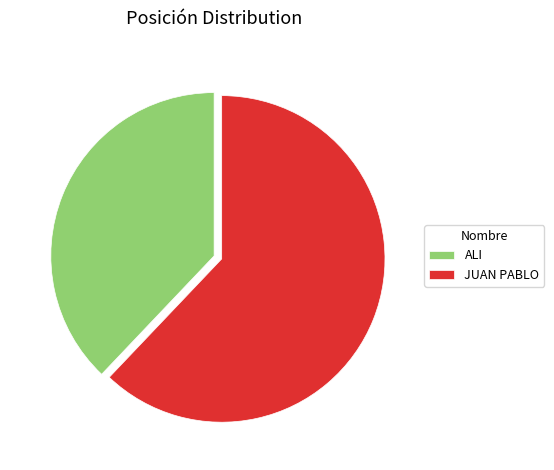

The ALI slice represents 26% of the pie. True or false?

False